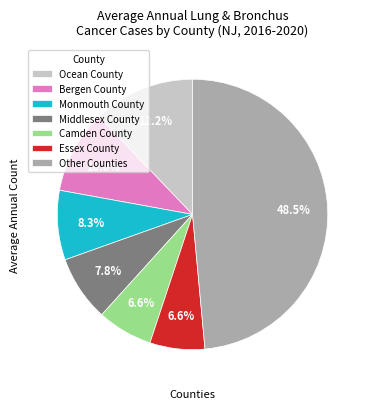

Which category has the biggest portion of the pie?

Other Counties